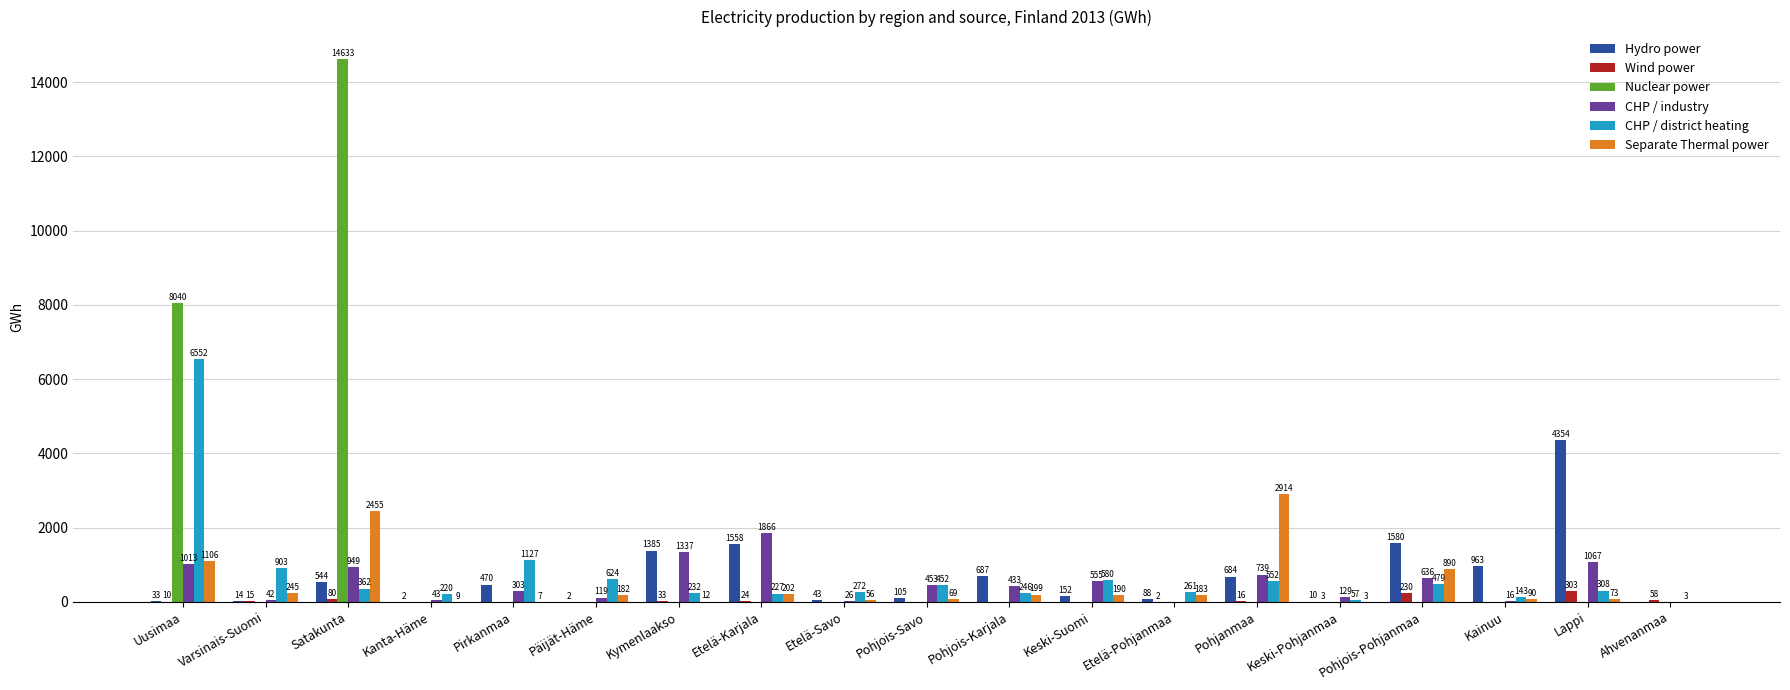

The value of CHP / district heating at Kanta-Häme is 220. True or false?

True